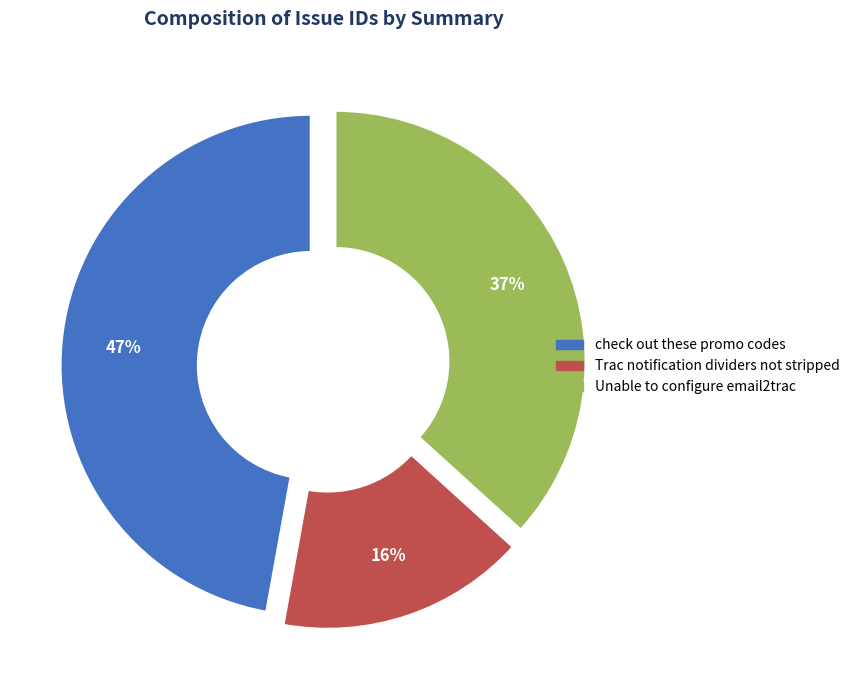

Which slice is the smallest?

Trac notification dividers not stripped